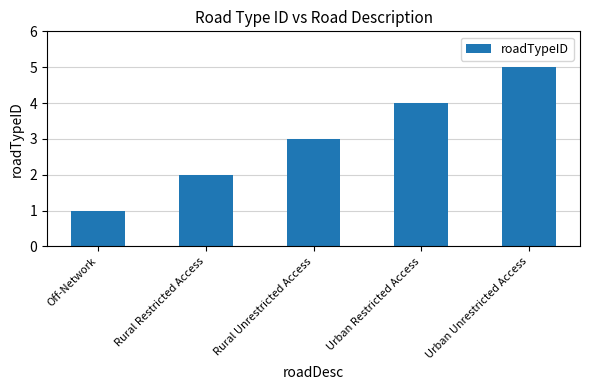

What is the difference between the second highest and second lowest values?

2